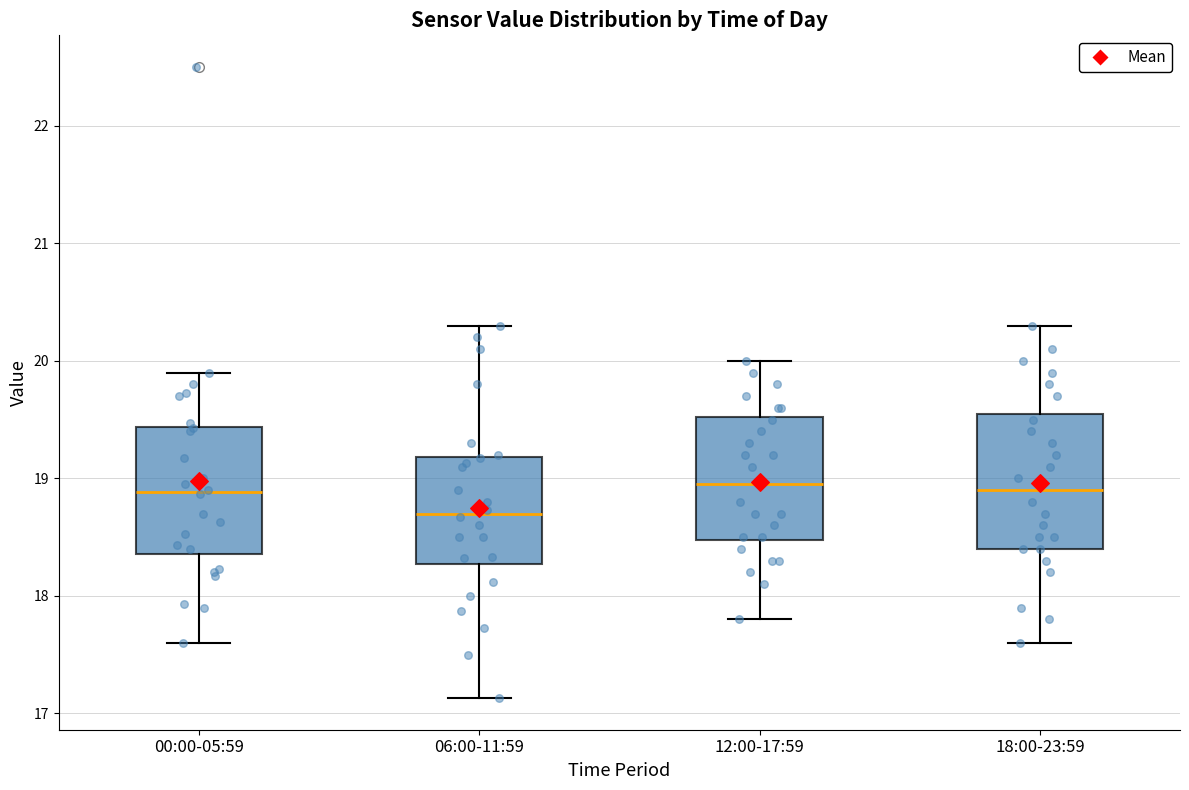

Reading left to right, read every box against the y-axis: the position of its median line, the range the box covers, and the ends of its whiskers. The values are not printed on the chart, so give them approximately, as read against the axis.

00:00-05:59: median 18.9, box 18.4 to 19.4, whiskers 17.6 to 19.9
06:00-11:59: median 18.7, box 18.3 to 19.2, whiskers 17.1 to 20.3
12:00-17:59: median 19.0, box 18.5 to 19.5, whiskers 17.8 to 20.0
18:00-23:59: median 18.9, box 18.4 to 19.6, whiskers 17.6 to 20.3